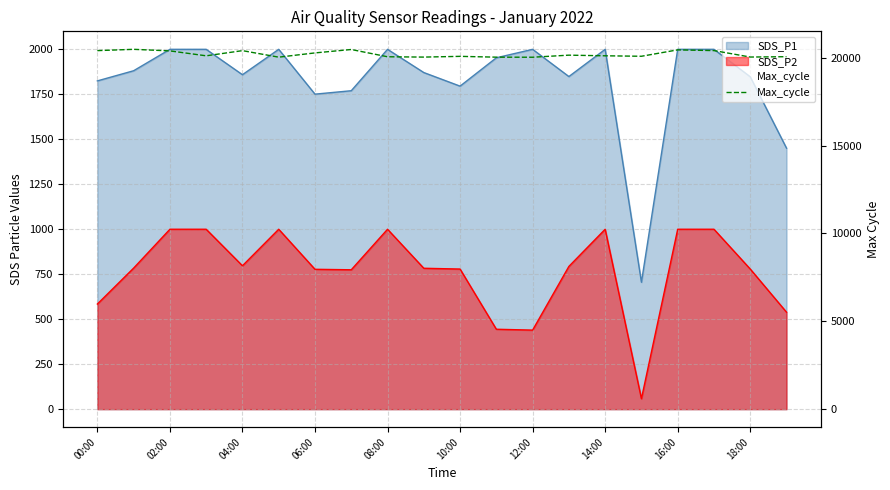

The value at 02:00 is 4857. True or false?

False